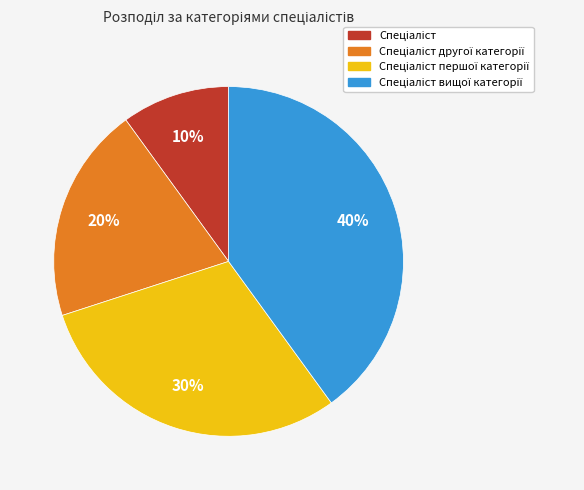

Does any single category account for the majority?

No